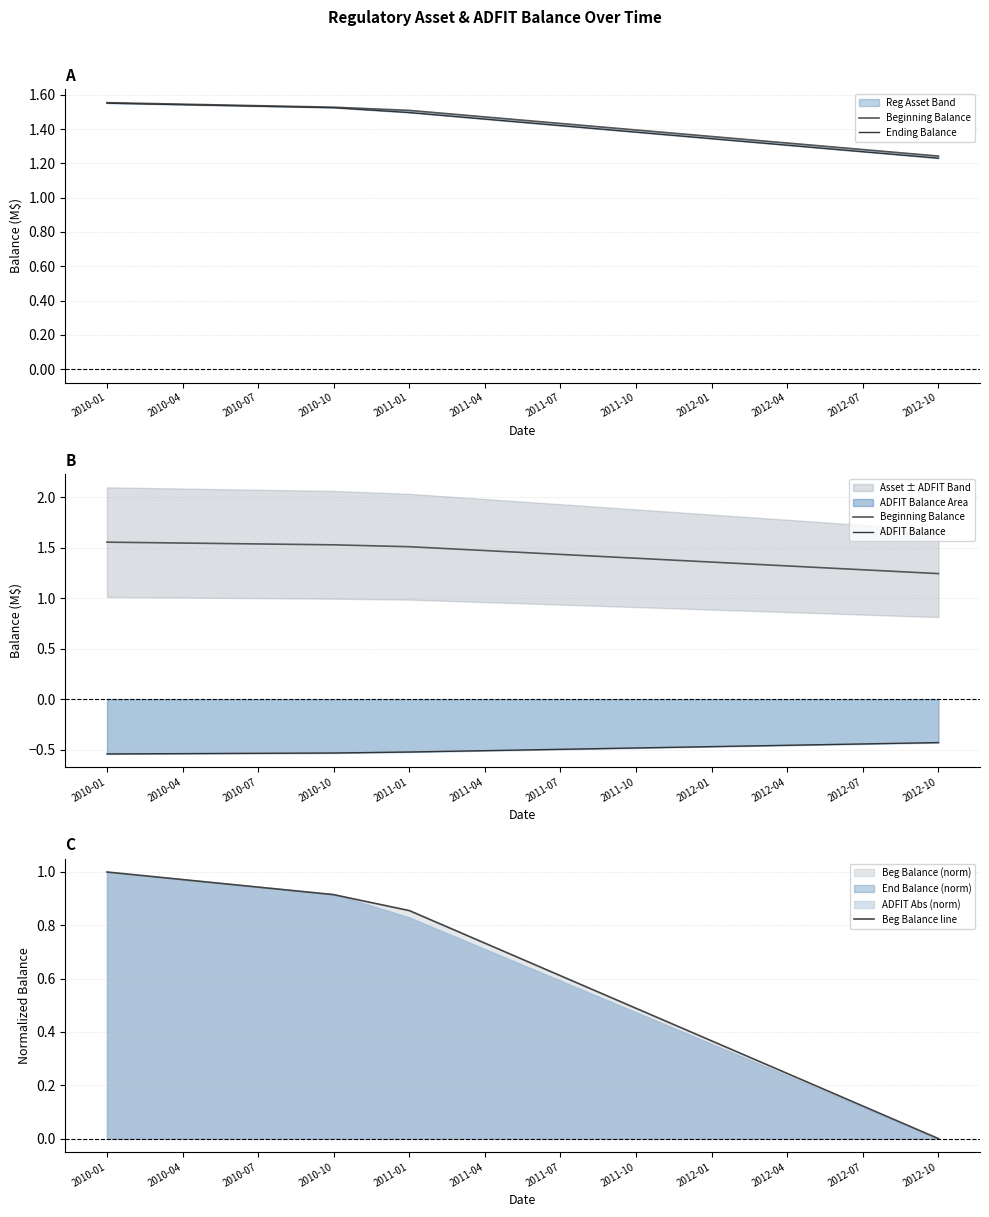

Which category has the lowest value across all series?

2010-01